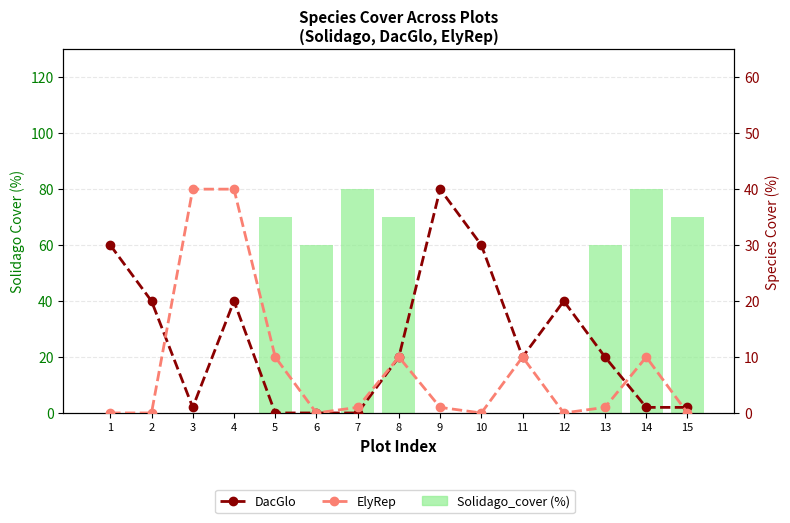

Between 10 and 13, which series saw the biggest shift?

Solidago_cover (%)